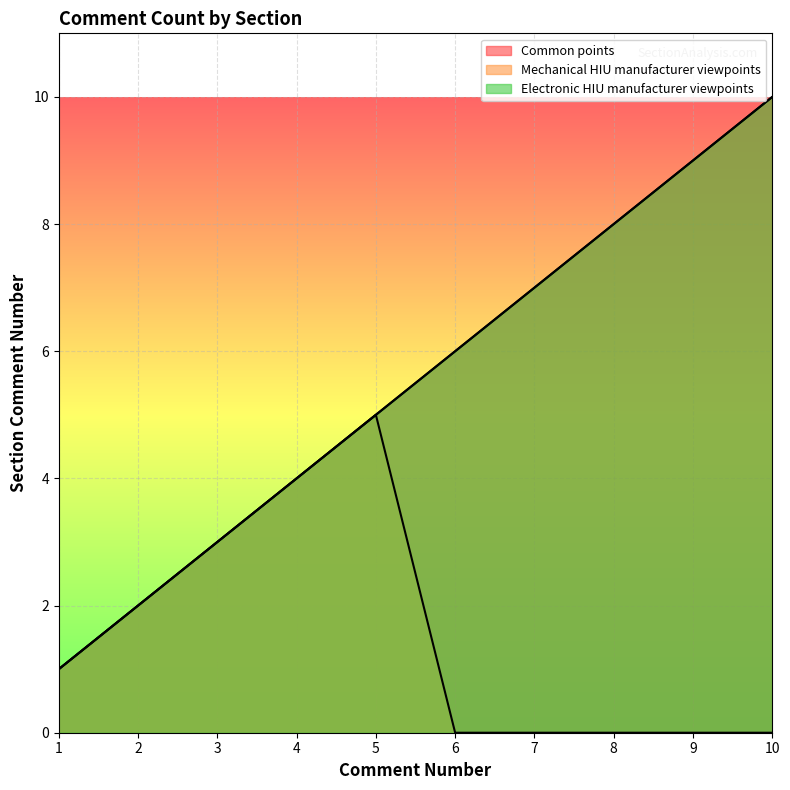

At how many categories does at least one series exceed 7?

3